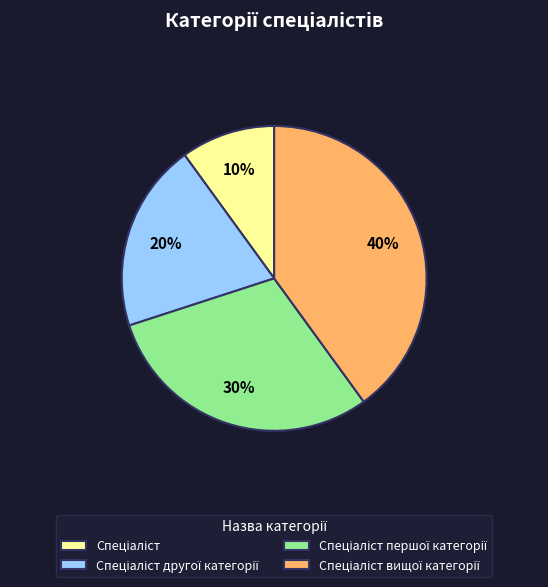

Is there any slice that represents more than half of the pie?

No